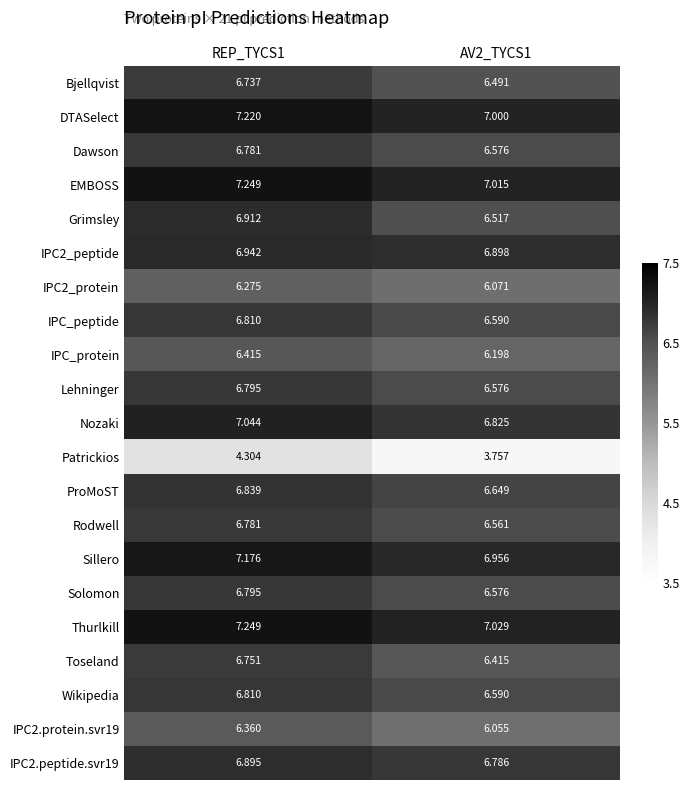

At how many categories does at least one series exceed 6?

2